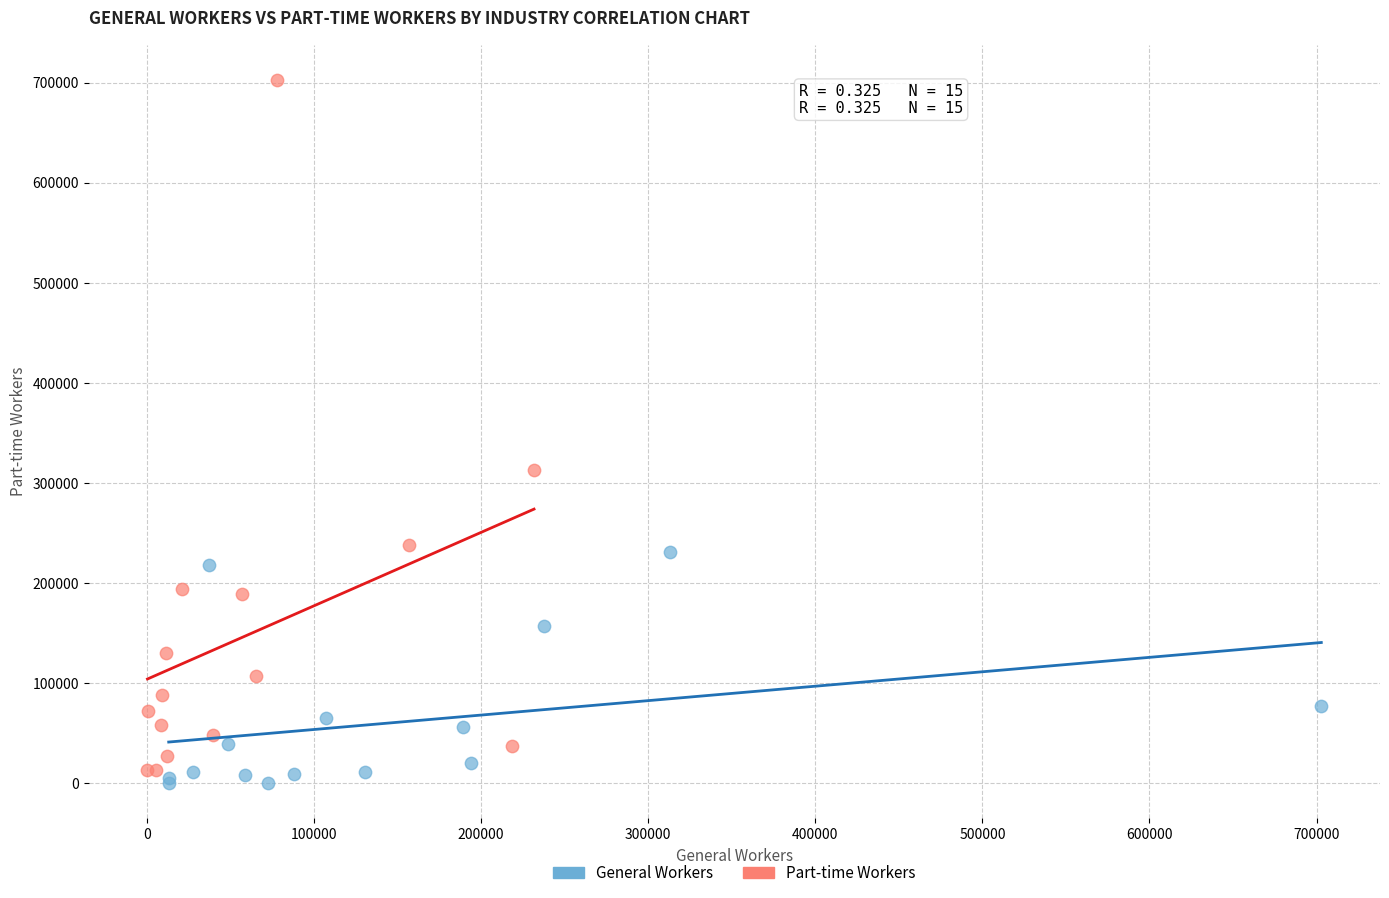

Which series has the largest Y range (max minus min)?

Part-time Workers